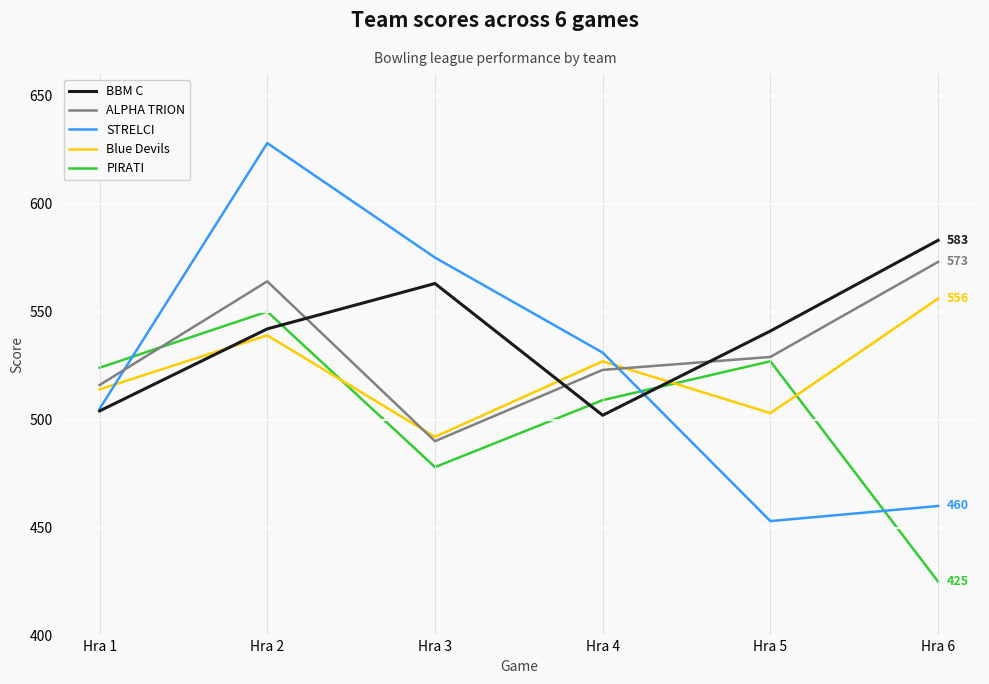

Between Hra 5 and Hra 6, which series saw the biggest shift?

PIRATI